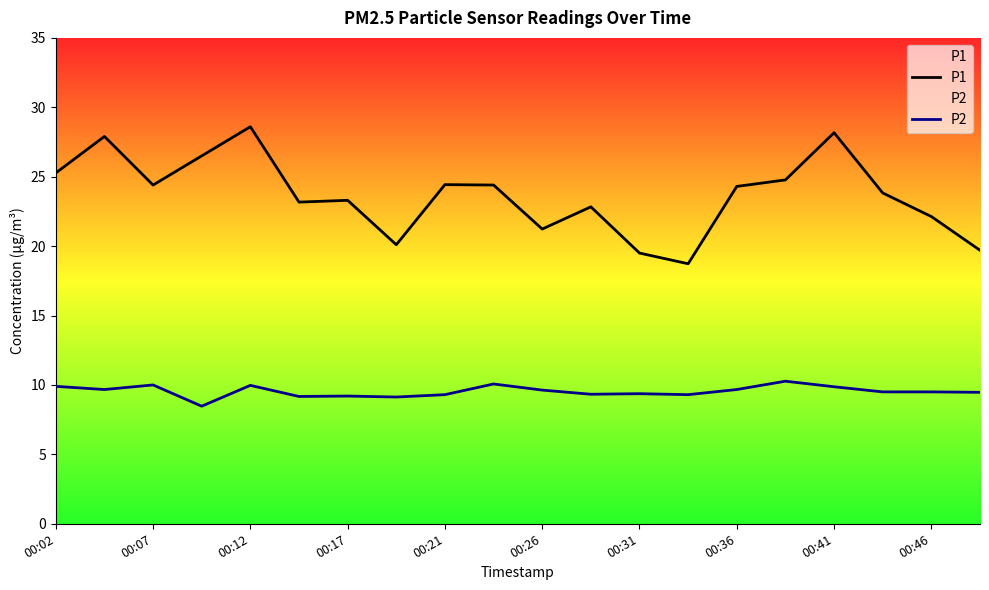

Where is the first local maximum for P2?

00:07